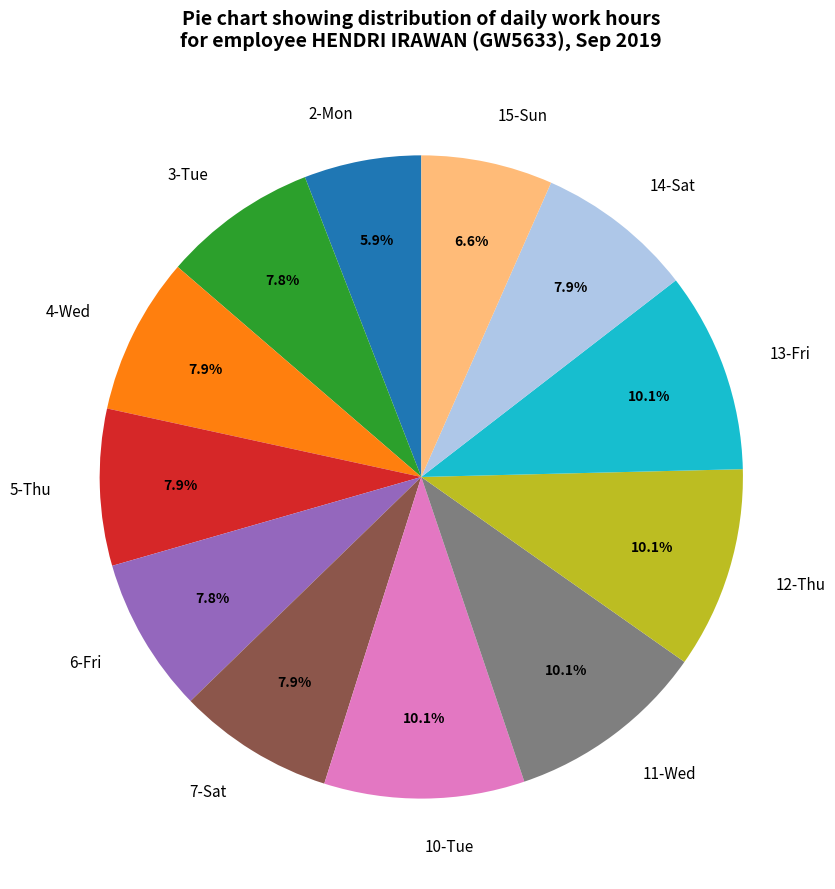

Which slice is the smallest?

2-Mon